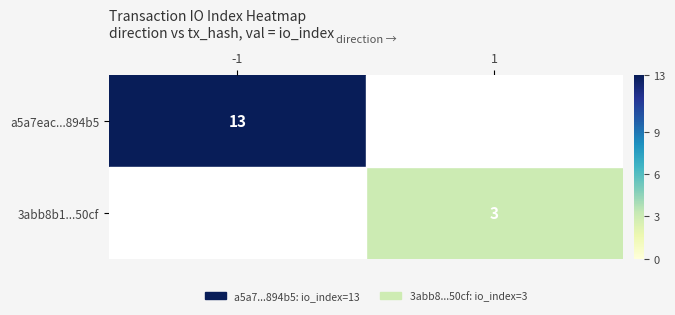

The 3abb8b1...50cf series shows 2 at 1. True or false?

False